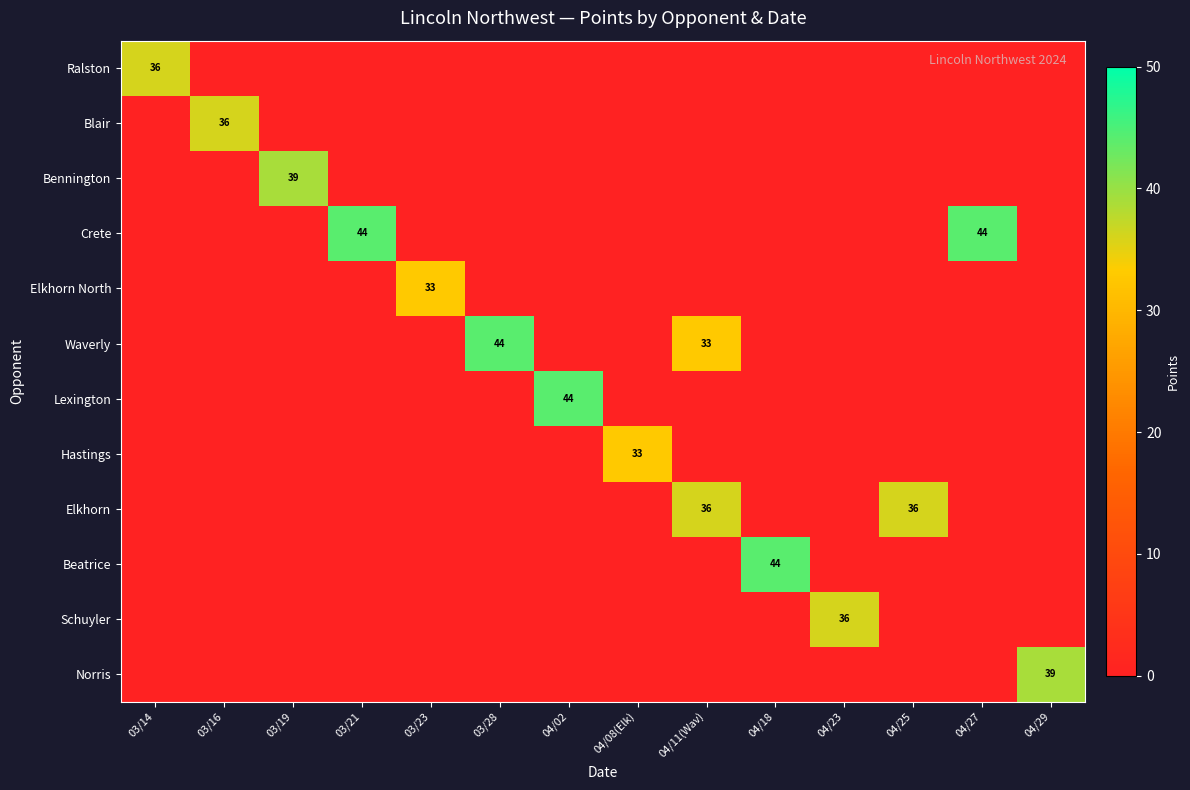

Is it true that Lexington equals 44 at 04/02?

True